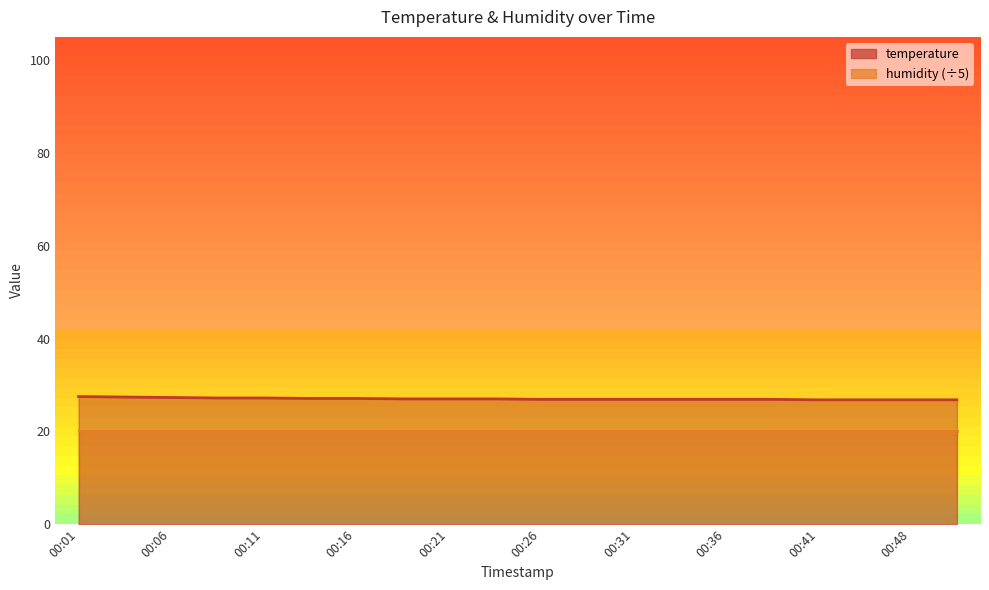

What is the change in value from 00:31 to 00:50?

-0.1